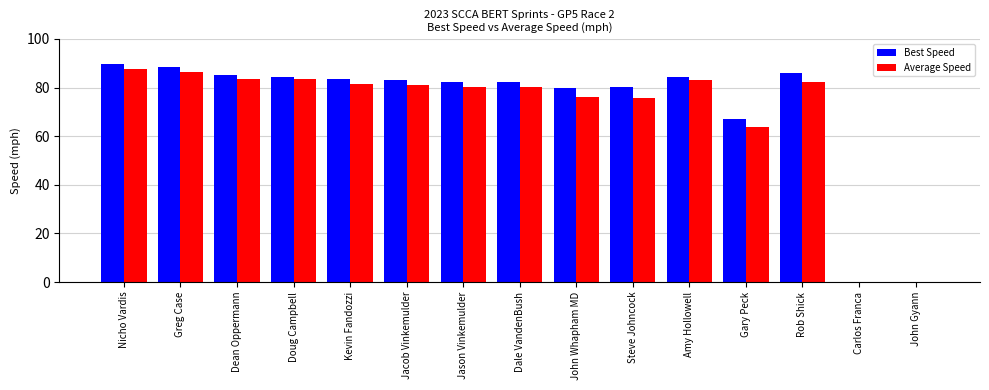

True or false: Average Speed has a value of 29.1 at John Gyann.

False